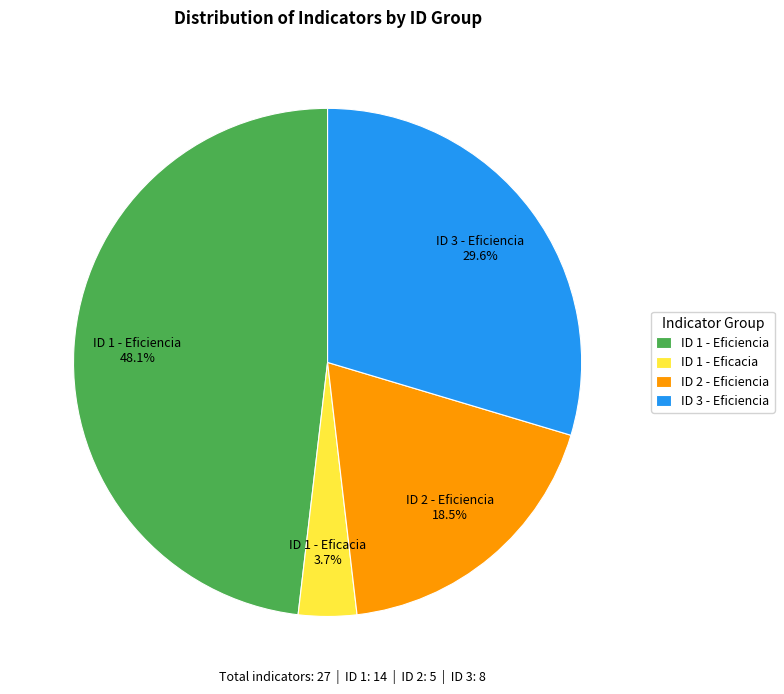

Is there a majority slice in this chart?

No